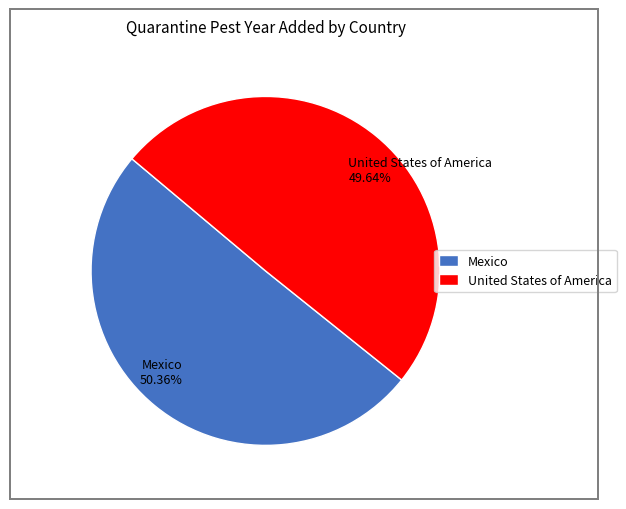

True or false: Mexico accounts for 40% of the total.

False